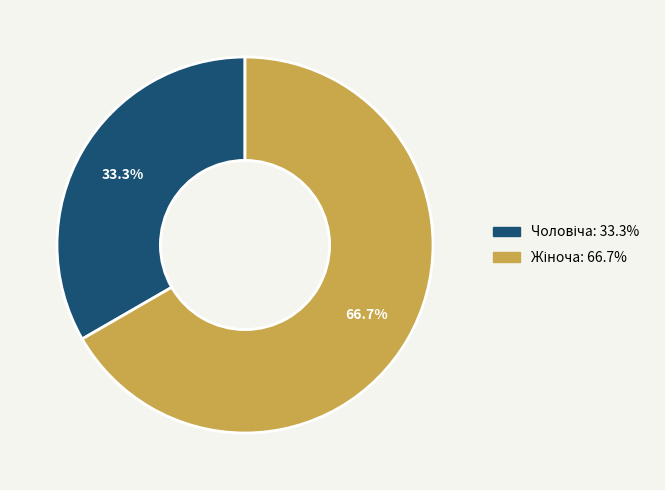

Which has a higher value, Жіноча or Чоловіча?

Жіноча